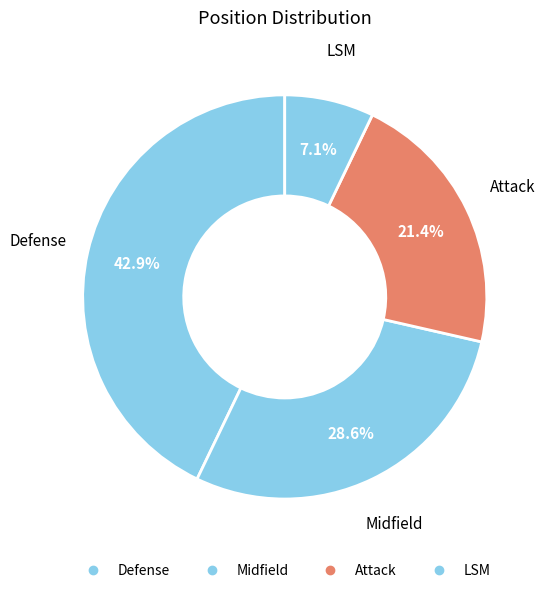

What percentage is the Midfield slice, to the nearest percent?

29%